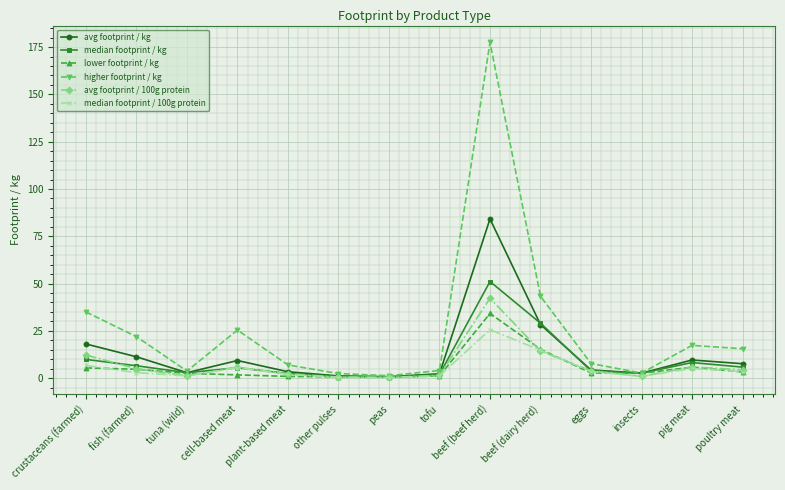

What position from the left is pig meat?

13